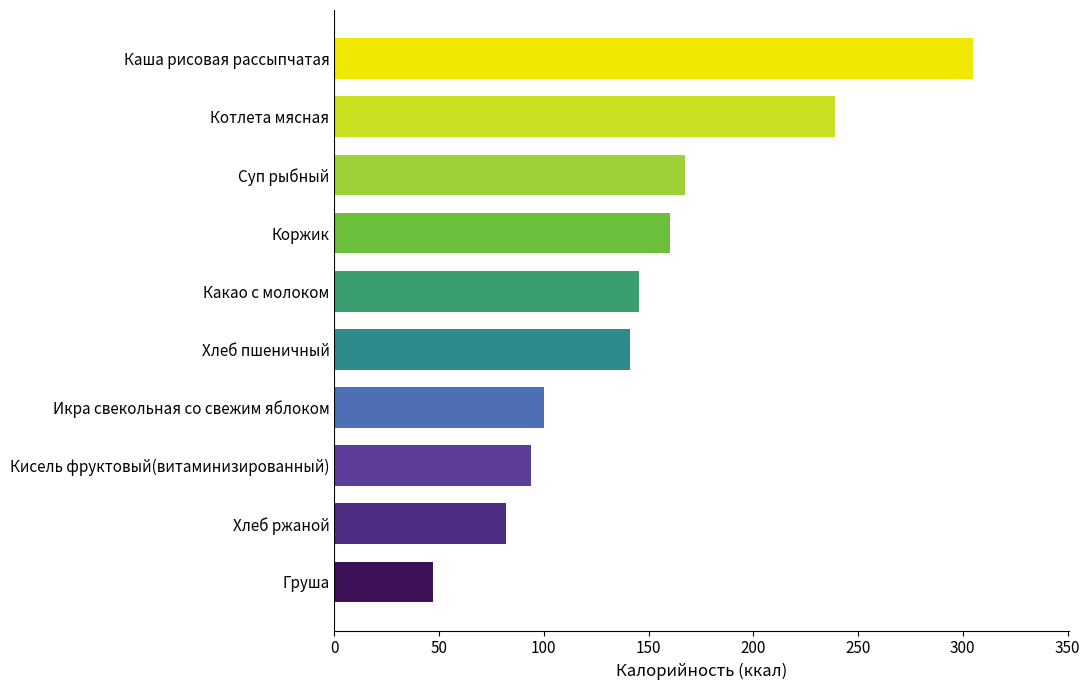

How many data points are less than 145?

5